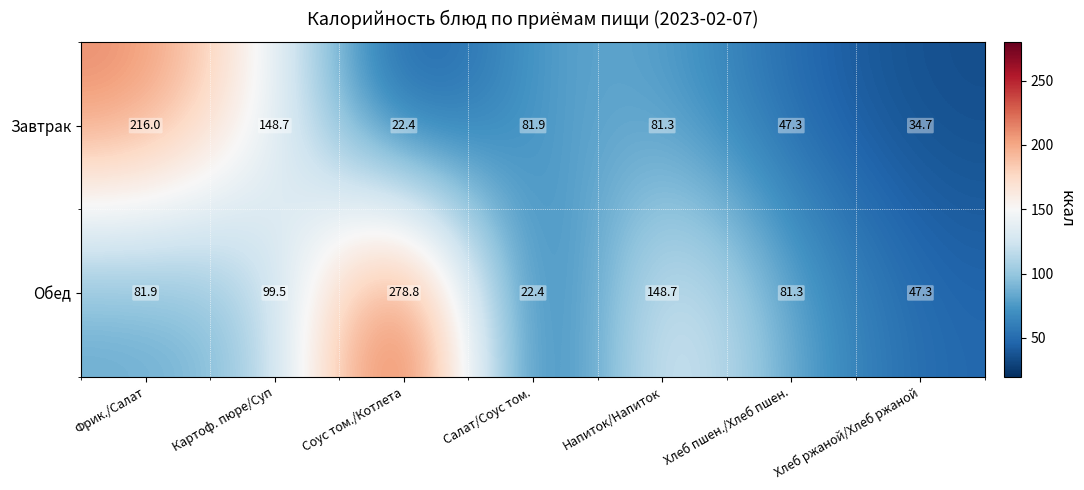

At which category is the sum across all series the highest?

Соус том./Котлета